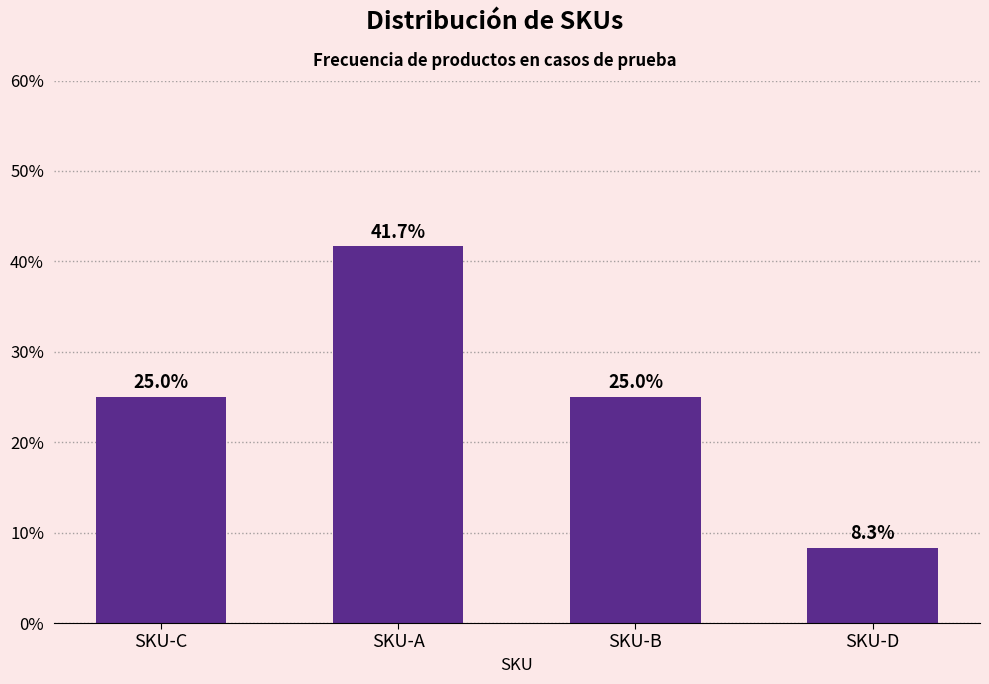

Reading left to right, extract all data points from this chart.

25.0	41.7	25.0	8.3